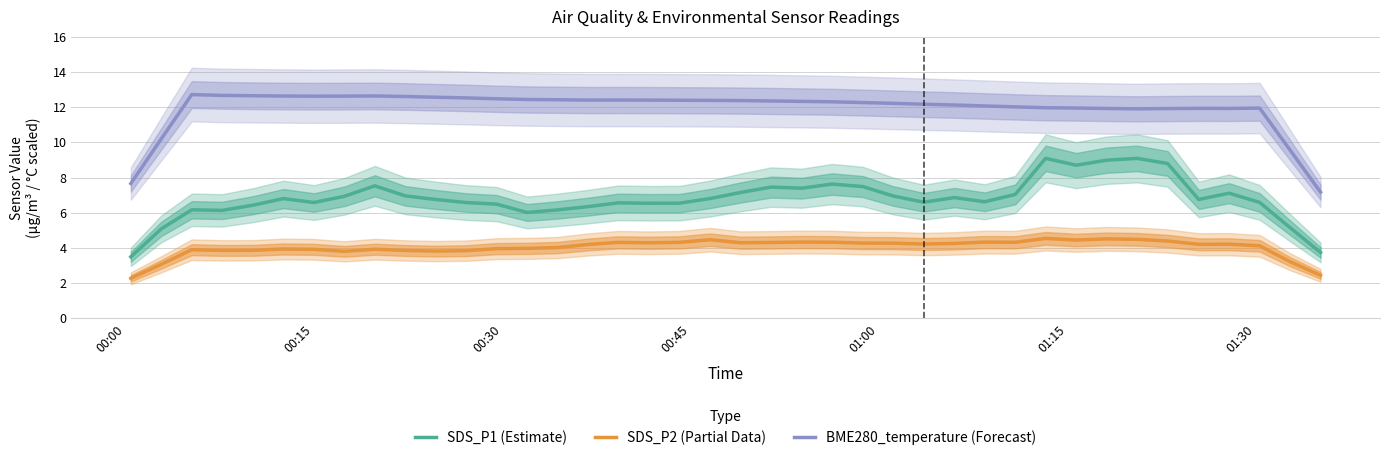

How many series are shown in this chart?

3